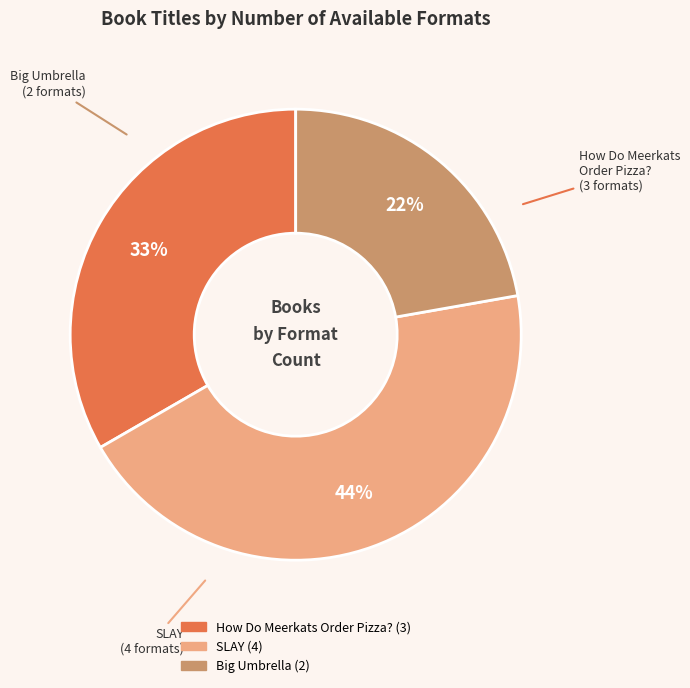

How many slices are in this pie chart?

3